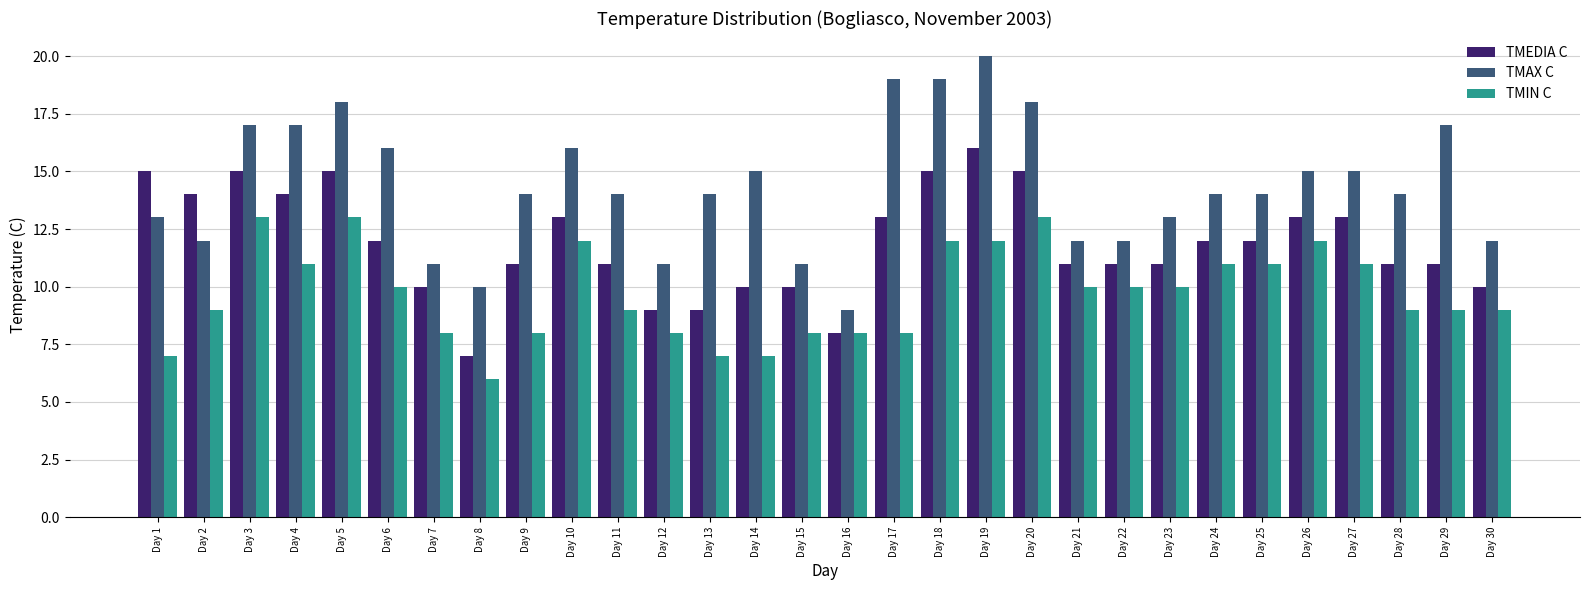

Which label corresponds to the smallest value in the chart?

Day 8